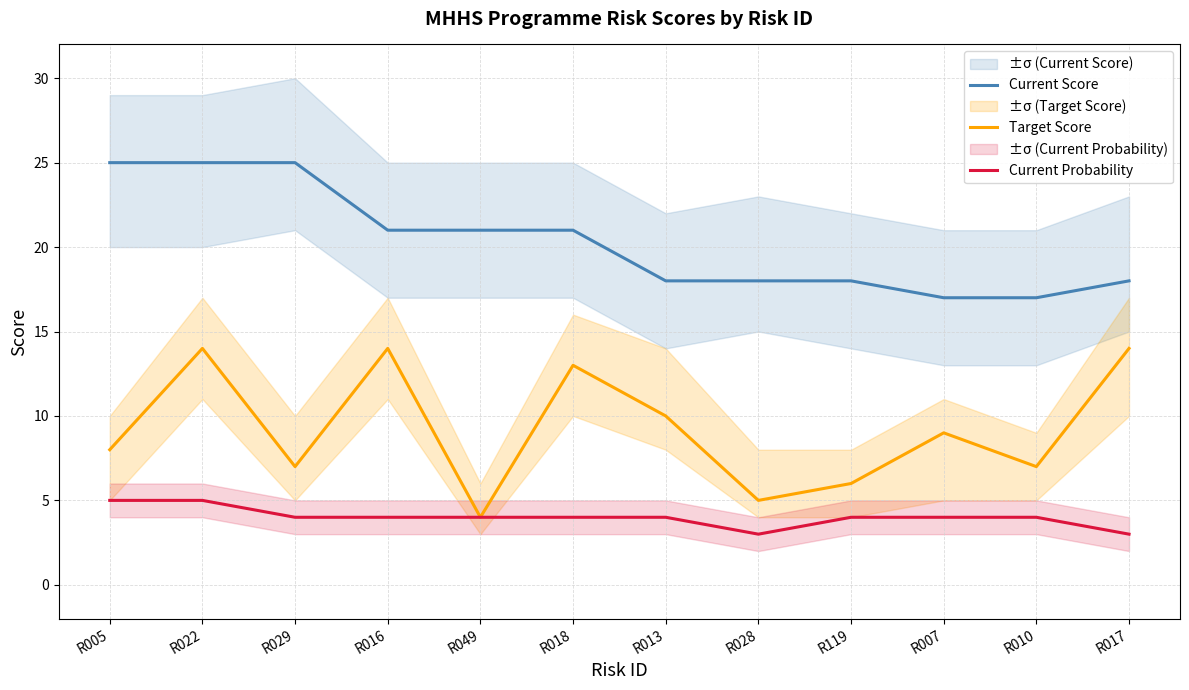

What is the lowest value of the Target Score series?

4